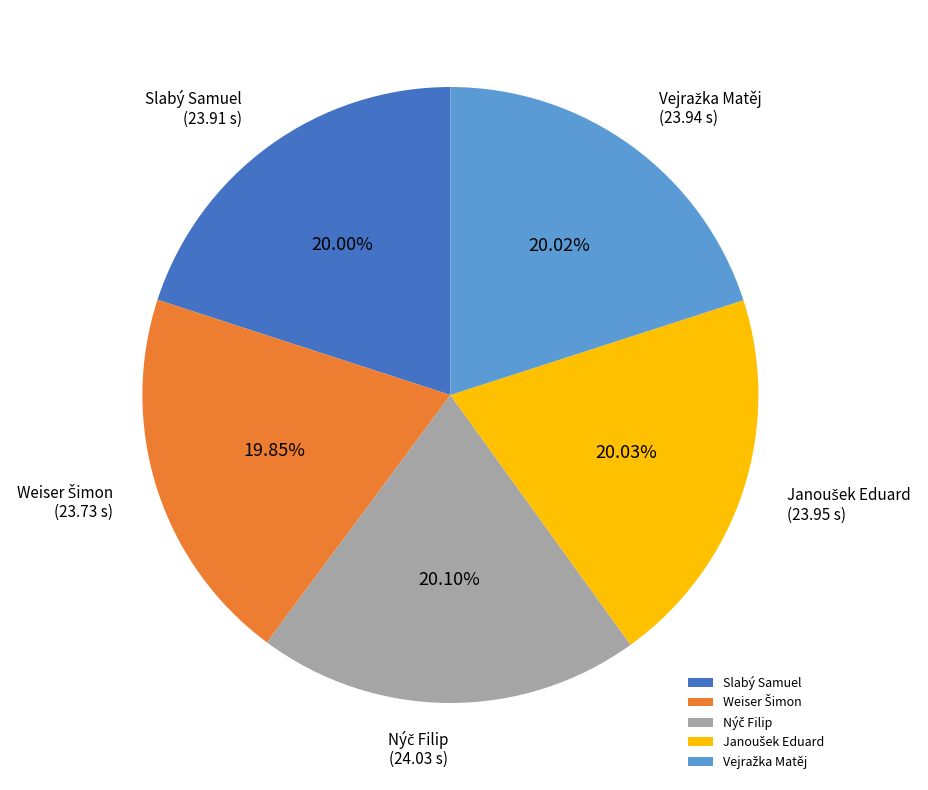

Does any single category account for the majority?

No